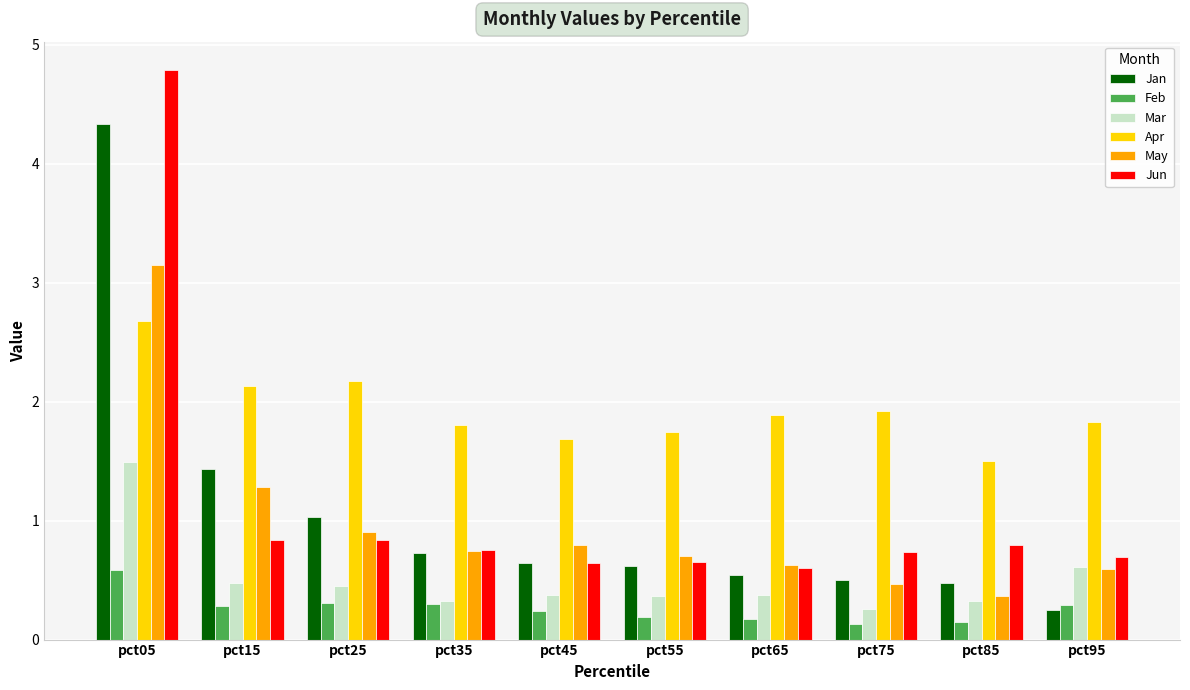

How many bars are there in total?

60